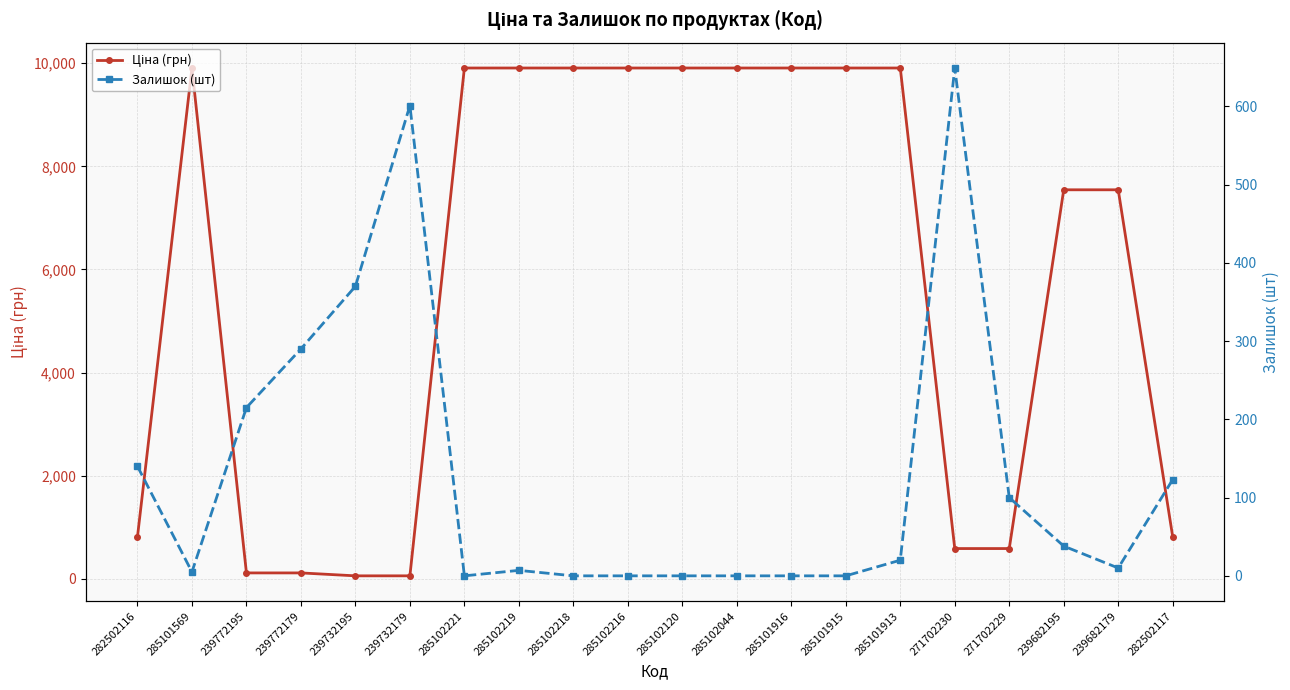

Reading left to right, list all the values displayed in this chart.

Ціна (грн): 813.0	9908.5	113.3	113.3	56.7	56.7	9908.5	9908.5	9908.5	9908.5	9908.5	9908.5	9908.5	9908.5	9908.5	586.0	586.0	7545.9	7545.9	813.0
Залишок (шт): 140.0	5.0	215.0	290.0	370.0	601.0	0.0	7.0	0.0	0.0	0.0	0.0	0.0	0.0	20.0	649.0	100.0	38.0	10.0	123.0